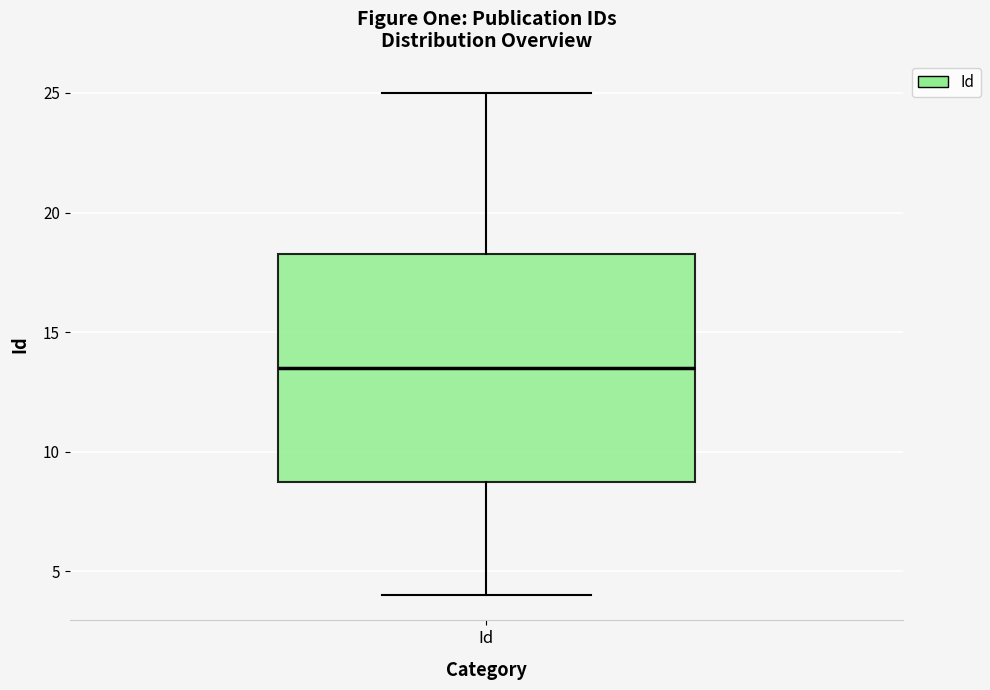

Transcribe this box plot: give where the median line is, the range the box spans, and where the two whiskers end, as read against the y-axis. The values are not printed on the chart, so give them approximately, as read against the axis.

median 13.5, box 9.0 to 18.5, whiskers 4.0 to 25.0